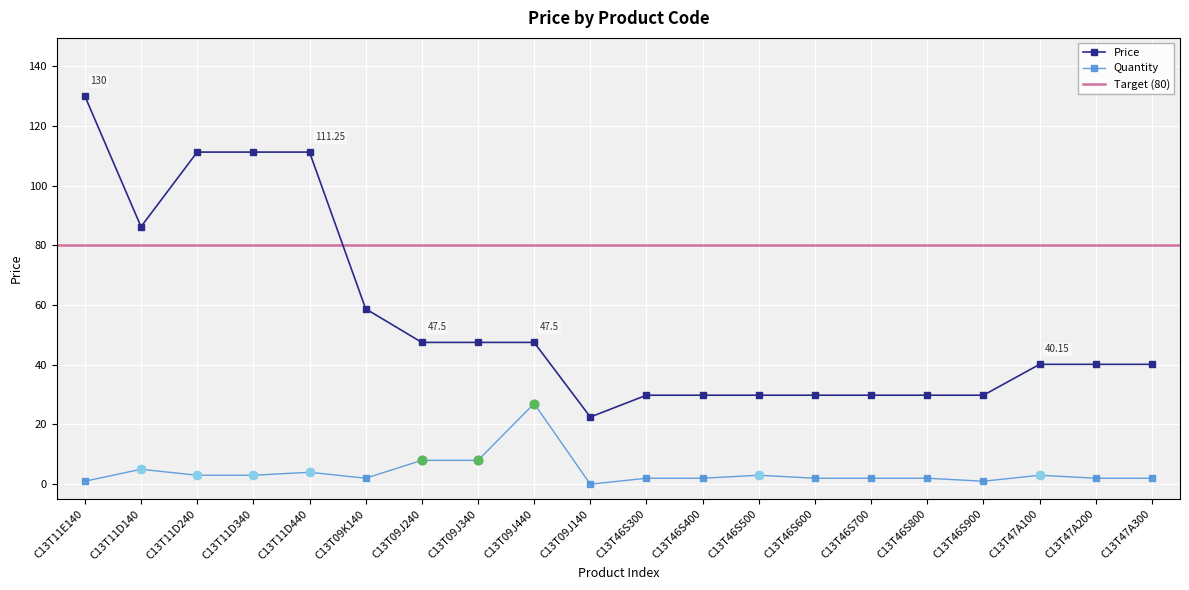

What is the change in value from C13T09J140 to C13T46S300?

+7.3